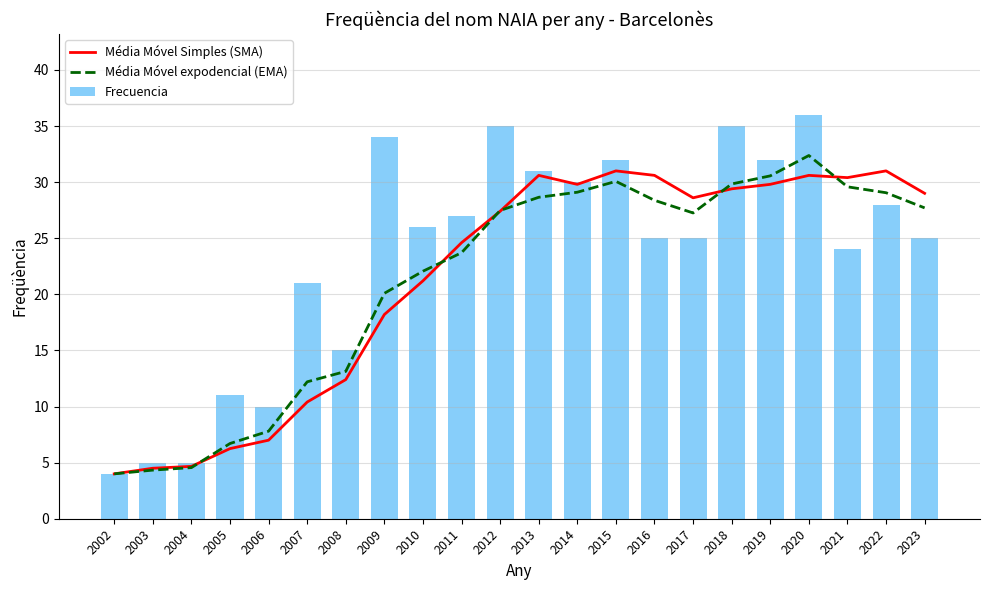

Which series has the widest spread of values?

Frecuencia